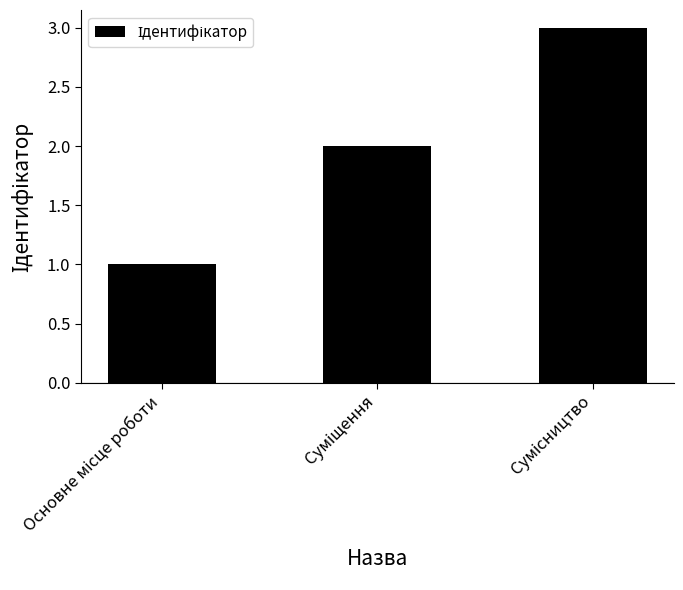

What is the minimum value shown in the chart?

1